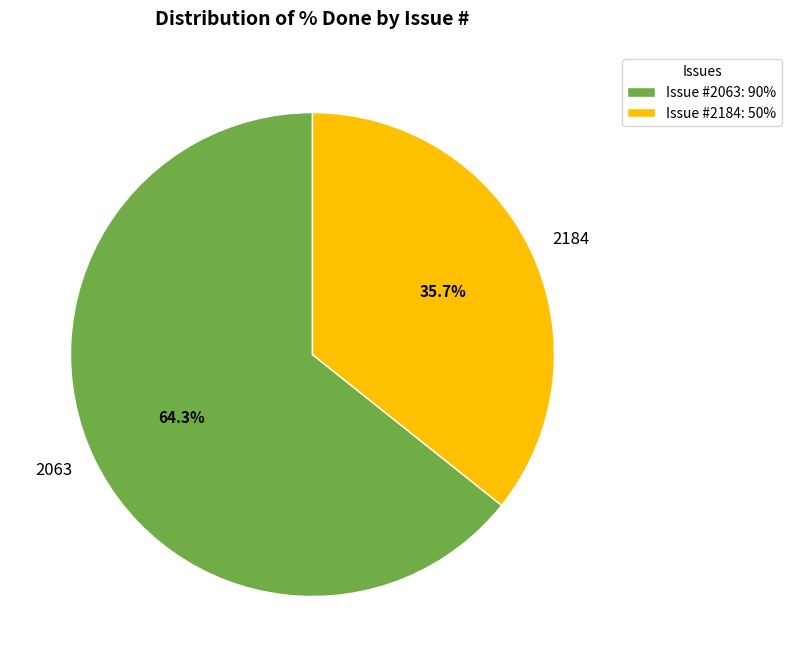

To the nearest percent, what is the difference between the 2063 and 2184 slice percentages?

29%